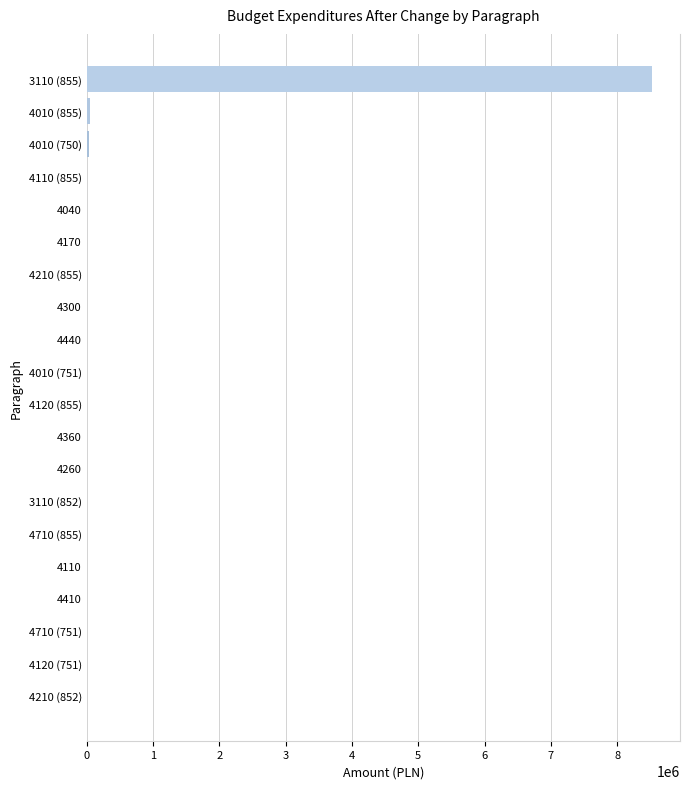

What is the sum of all values?

8629703.0